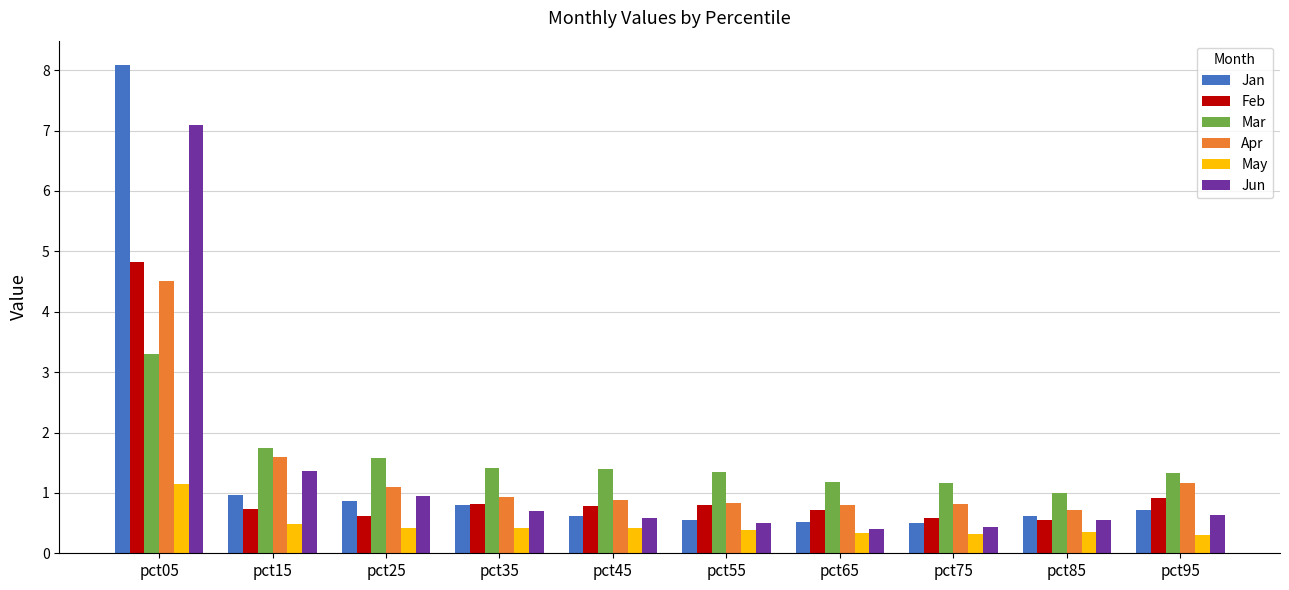

What is the value of the Feb bar at the 3rd from the left?

0.6